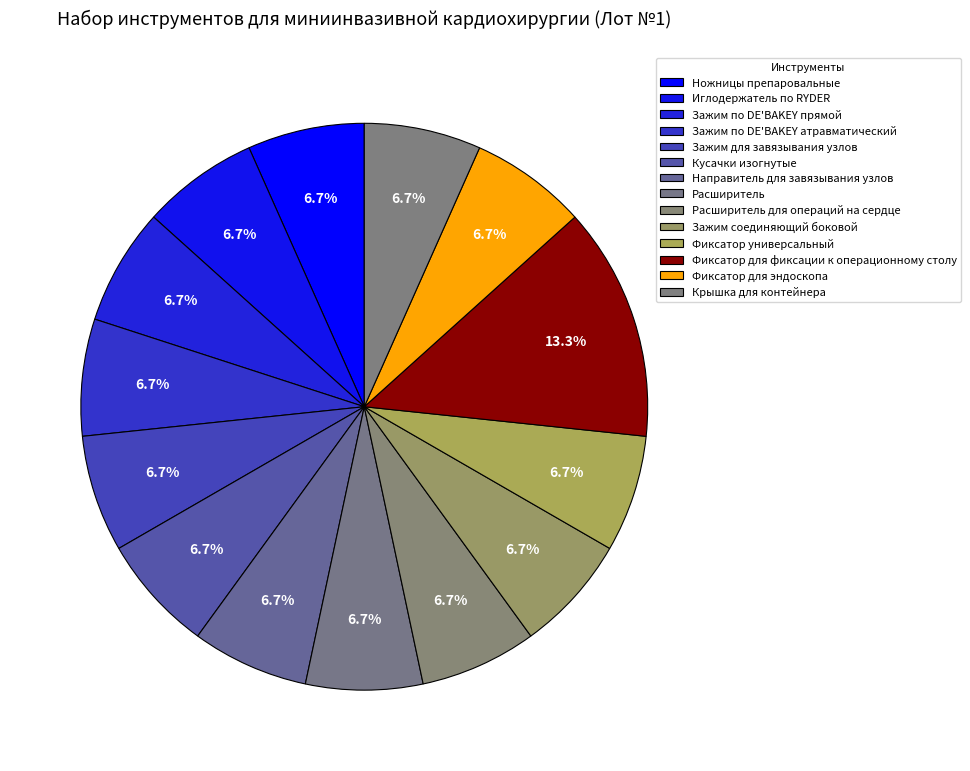

Count the number of slices in the pie.

14